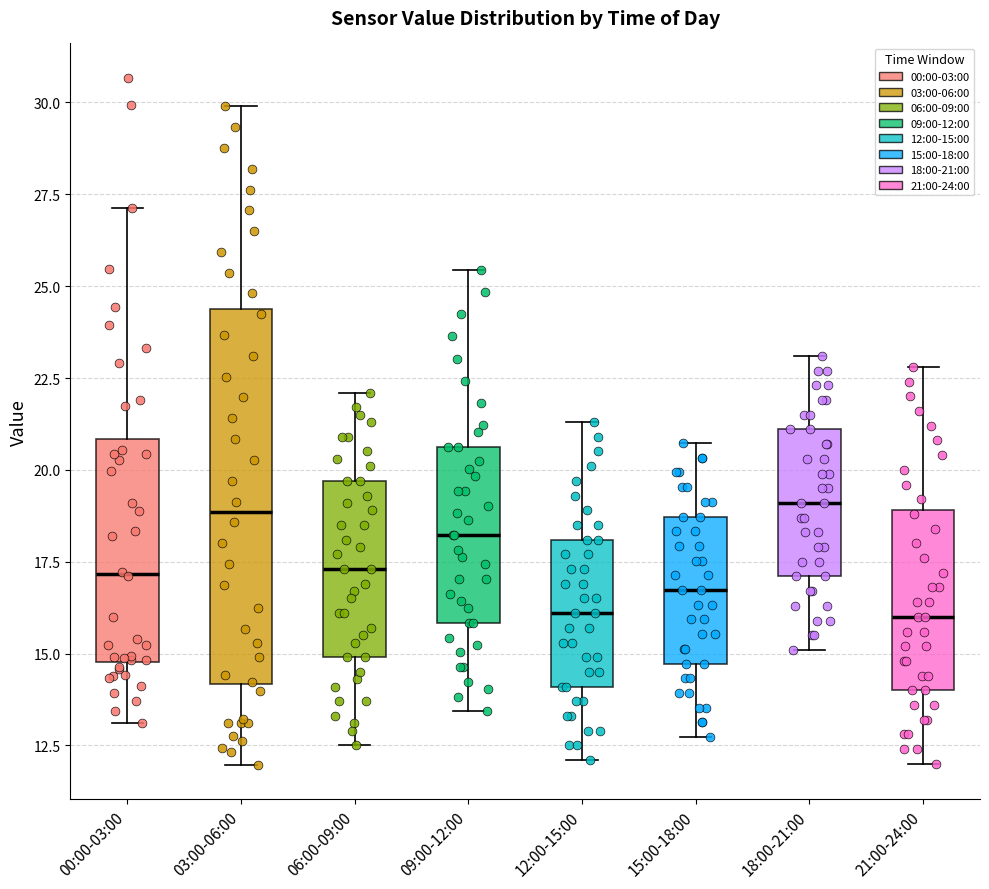

Reading left to right, transcribe this box plot: for each box, give where its median line is, the range the box spans, and where its two whiskers end, as read against the y-axis. The values are not printed on the chart, so give them approximately, as read against the axis.

00:00-03:00: median 17.0, box 15.0 to 21.0, whiskers 13.0 to 27.0
03:00-06:00: median 19.0, box 14.0 to 24.5, whiskers 12.0 to 30.0
06:00-09:00: median 17.5, box 15.0 to 19.5, whiskers 12.5 to 22.0
09:00-12:00: median 18.0, box 16.0 to 20.5, whiskers 13.5 to 25.5
12:00-15:00: median 16.0, box 14.0 to 18.0, whiskers 12.0 to 21.5
15:00-18:00: median 16.5, box 14.5 to 18.5, whiskers 12.5 to 20.5
18:00-21:00: median 19.0, box 17.0 to 21.0, whiskers 15.0 to 23.0
21:00-24:00: median 16.0, box 14.0 to 19.0, whiskers 12.0 to 23.0